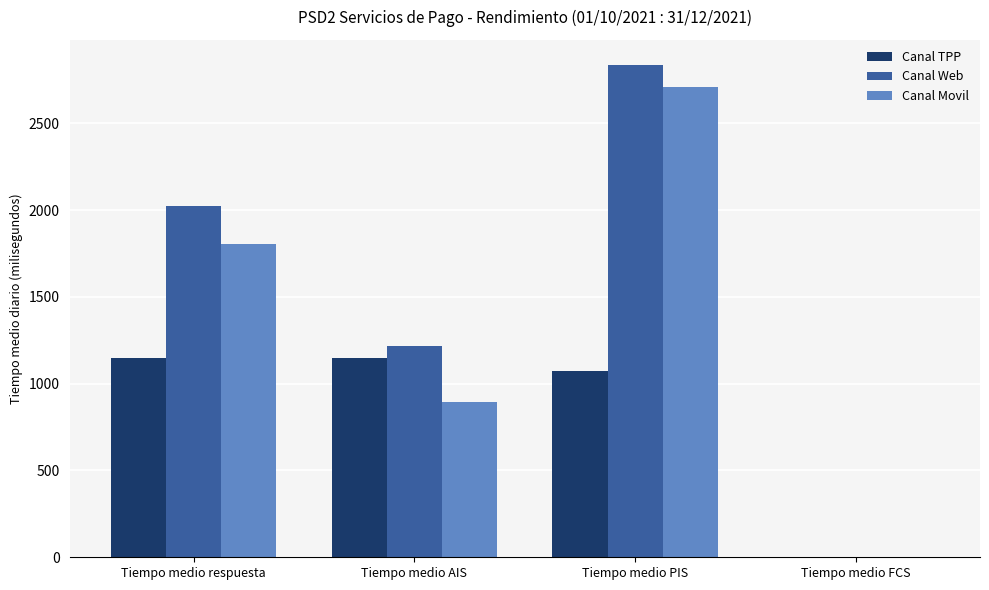

How many series are shown in this chart?

3